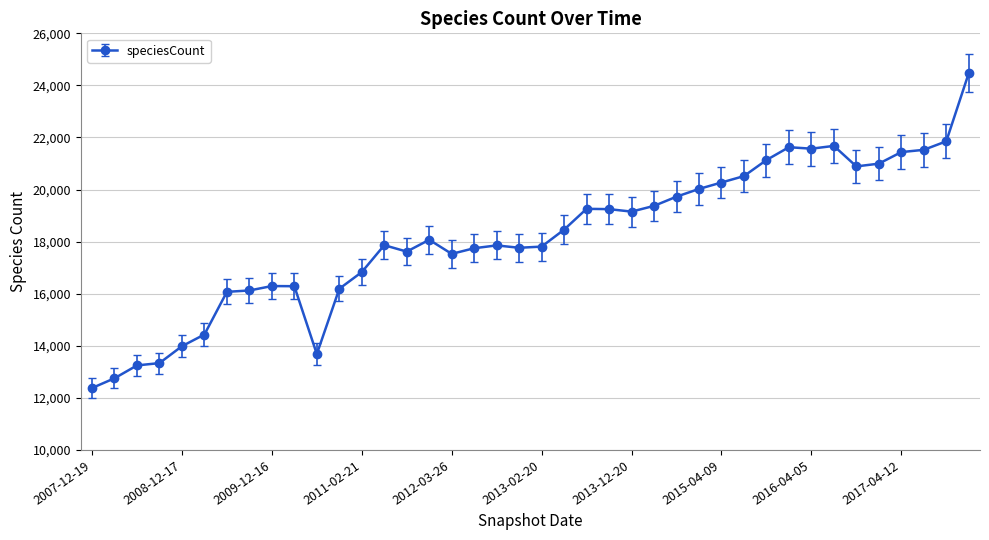

What is the difference between the second highest and minimum values?

9475